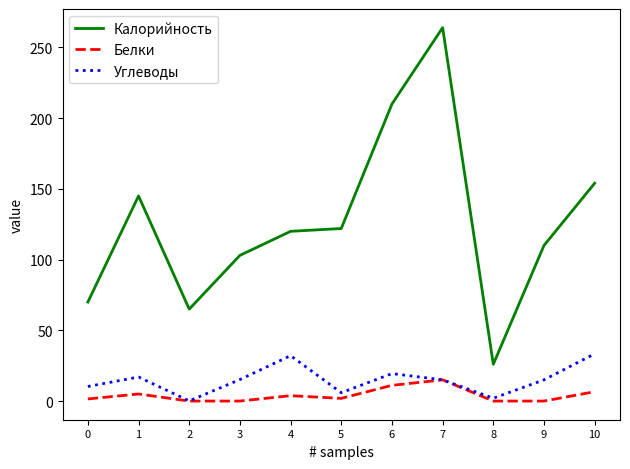

Which series has the largest range (max minus min)?

Калорийность